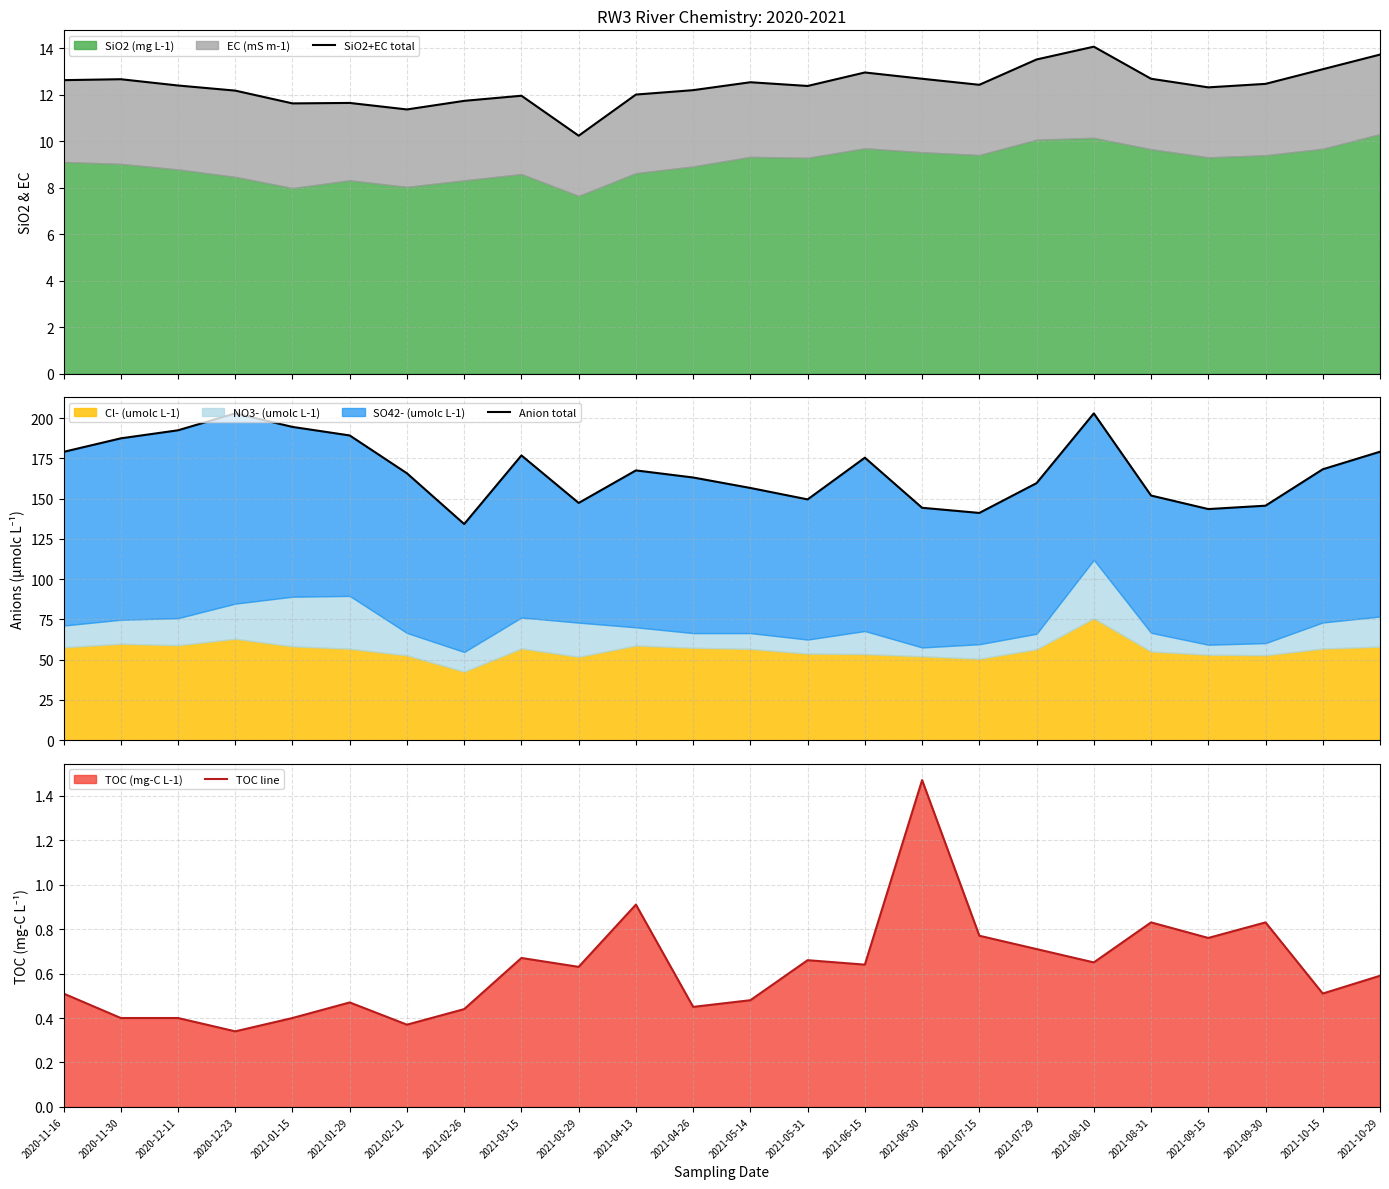

Which series changed the most between 2021-07-15 and 2021-08-10?

Anion total